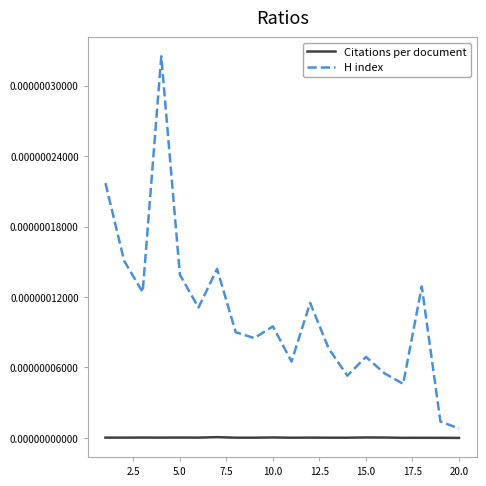

Rank the series by their average value, from highest to lowest.

H index, Citations per document